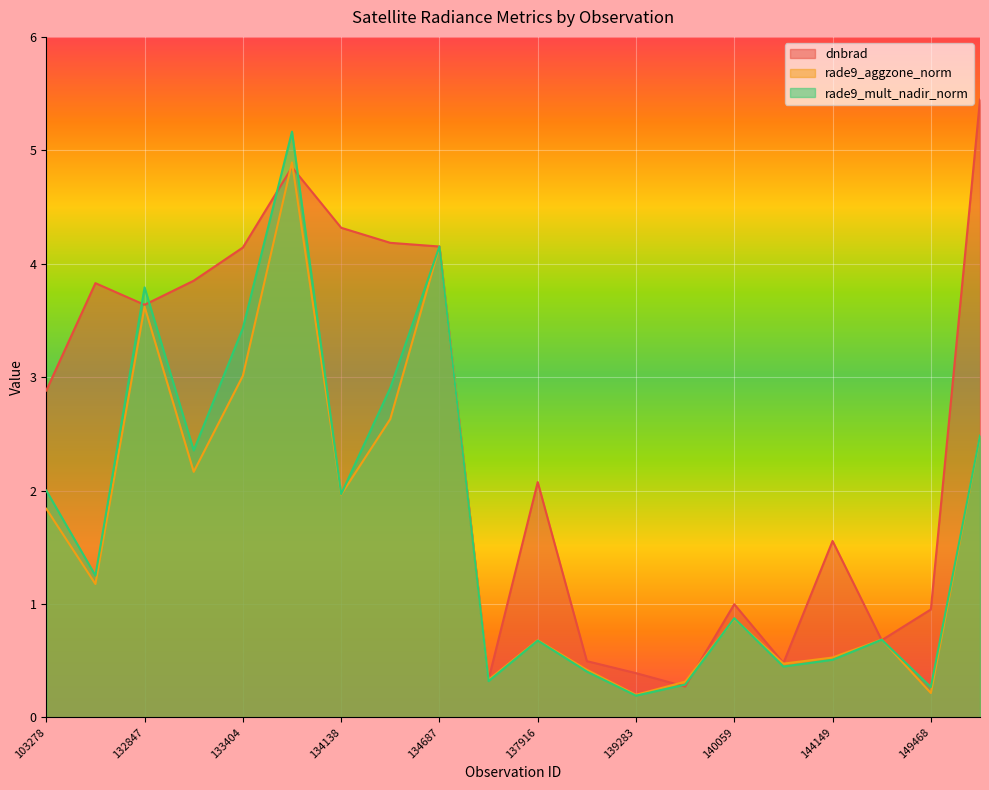

The rade9_aggzone_norm series shows 2.5 at 149654. True or false?

True